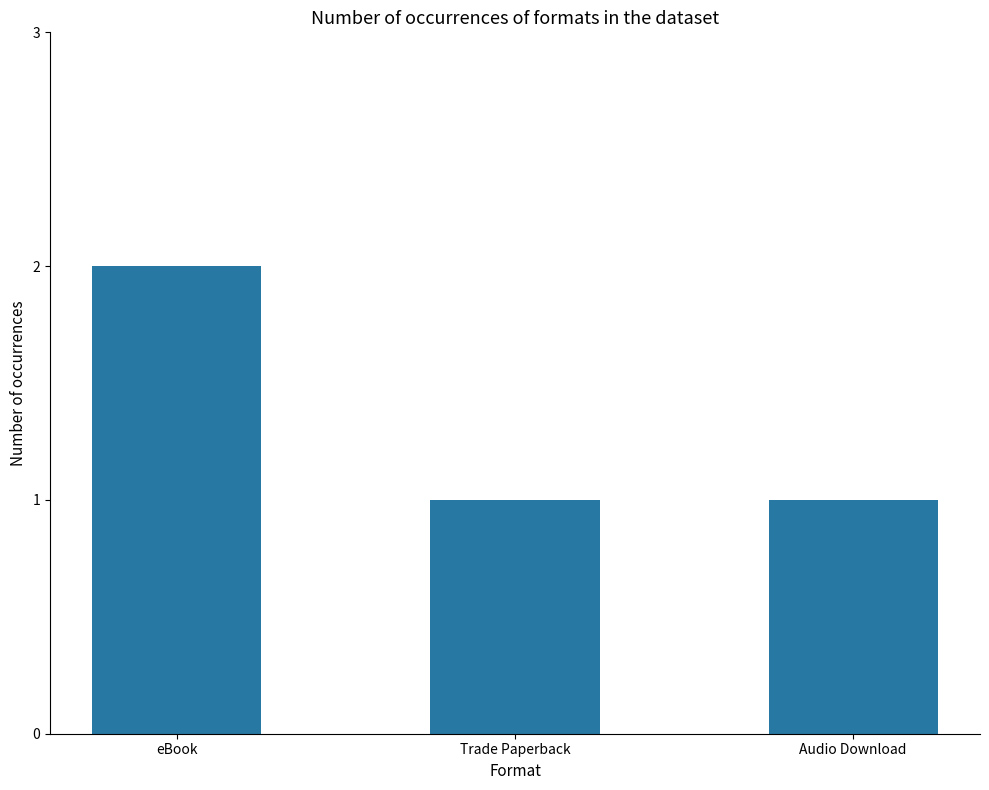

Count the values in the range 1 to 2.

3